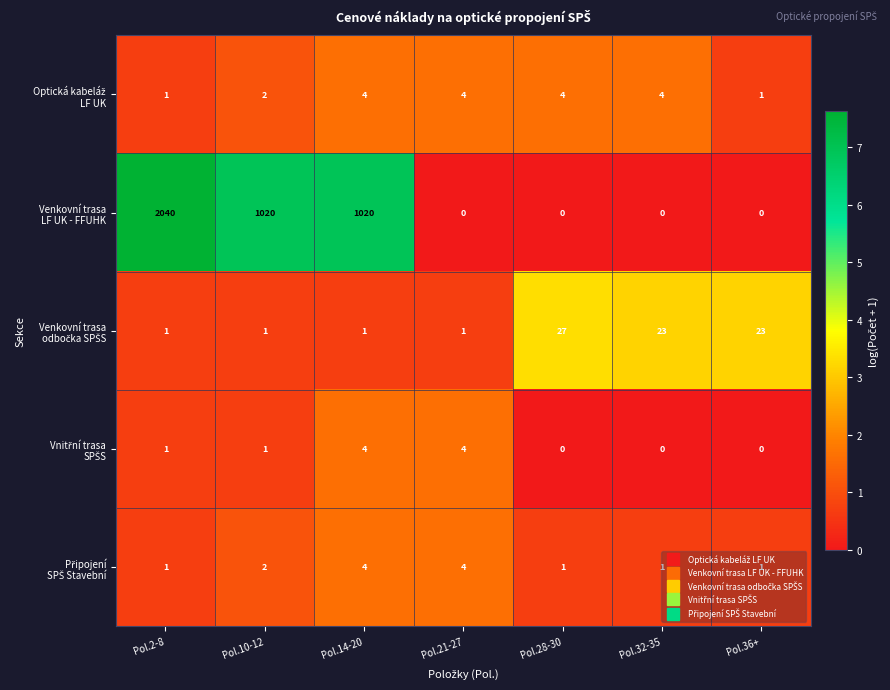

Which label corresponds to the largest value in the chart?

Pol.2-8